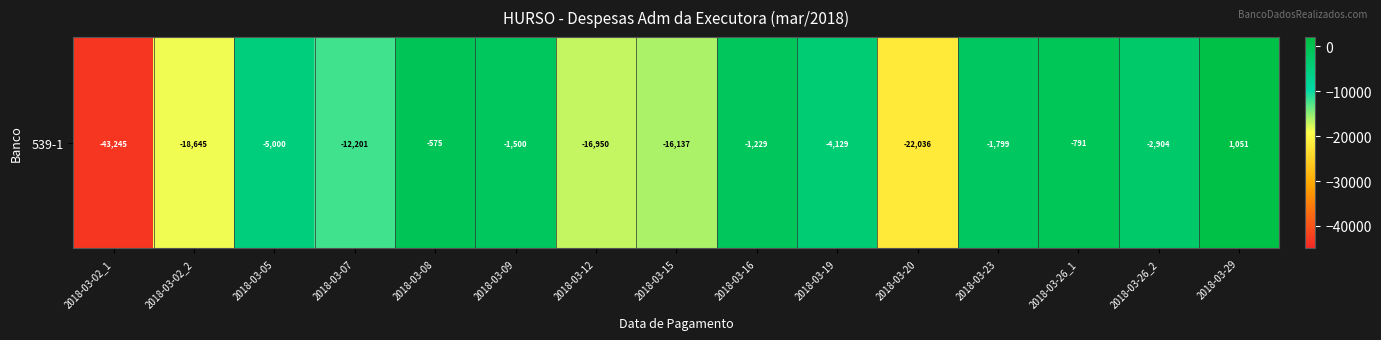

Which label corresponds to the largest value in the chart?

2018-03-29